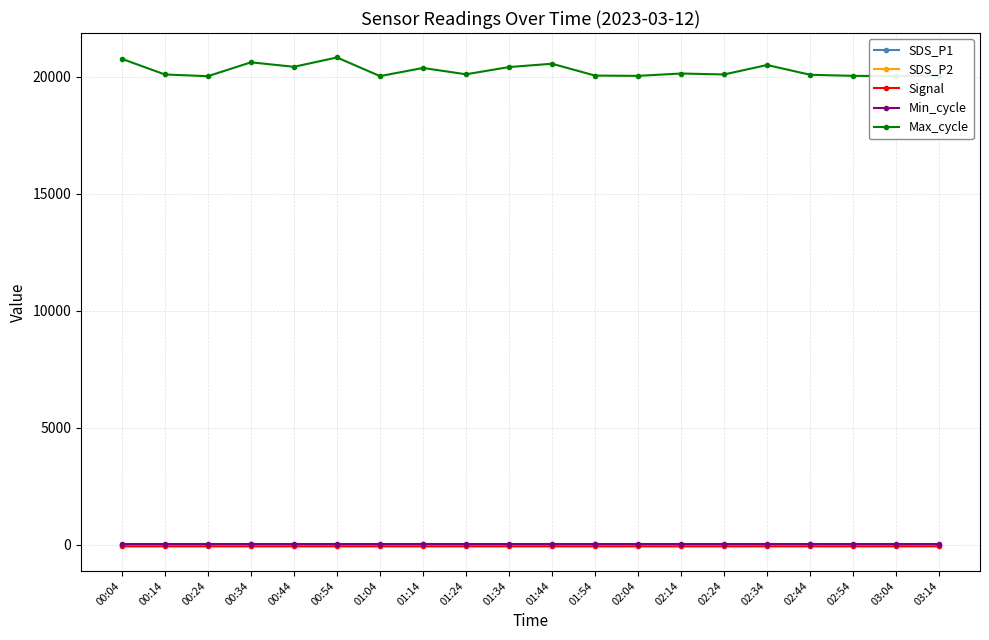

How many lines are shown in the chart?

5